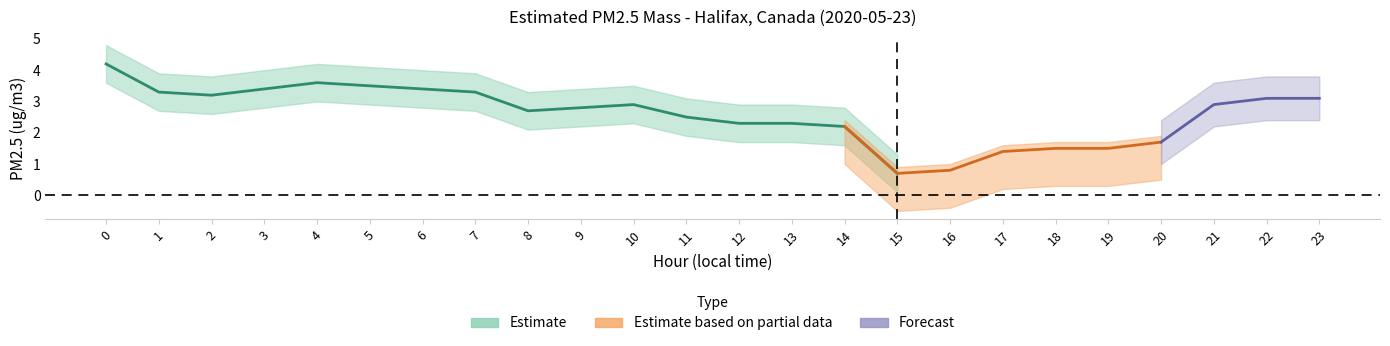

The lower_bound series shows 3.0 at 4. True or false?

True